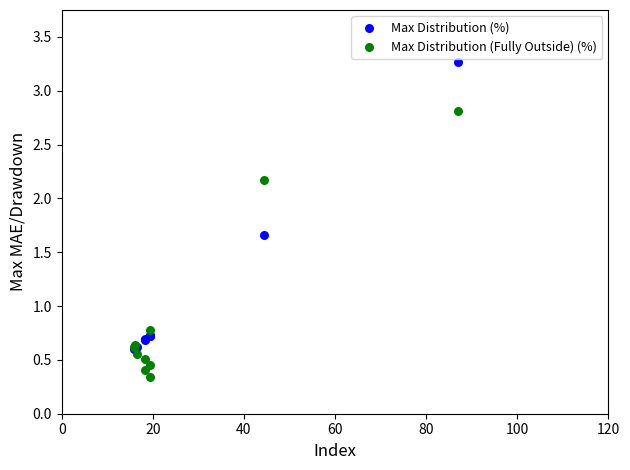

Which series contains the highest Y value?

Max Distribution (%)